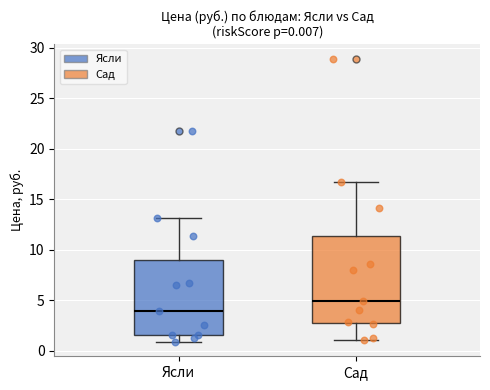

Comparing the boxes themselves (not the whiskers), which one is the tallest?

Сад